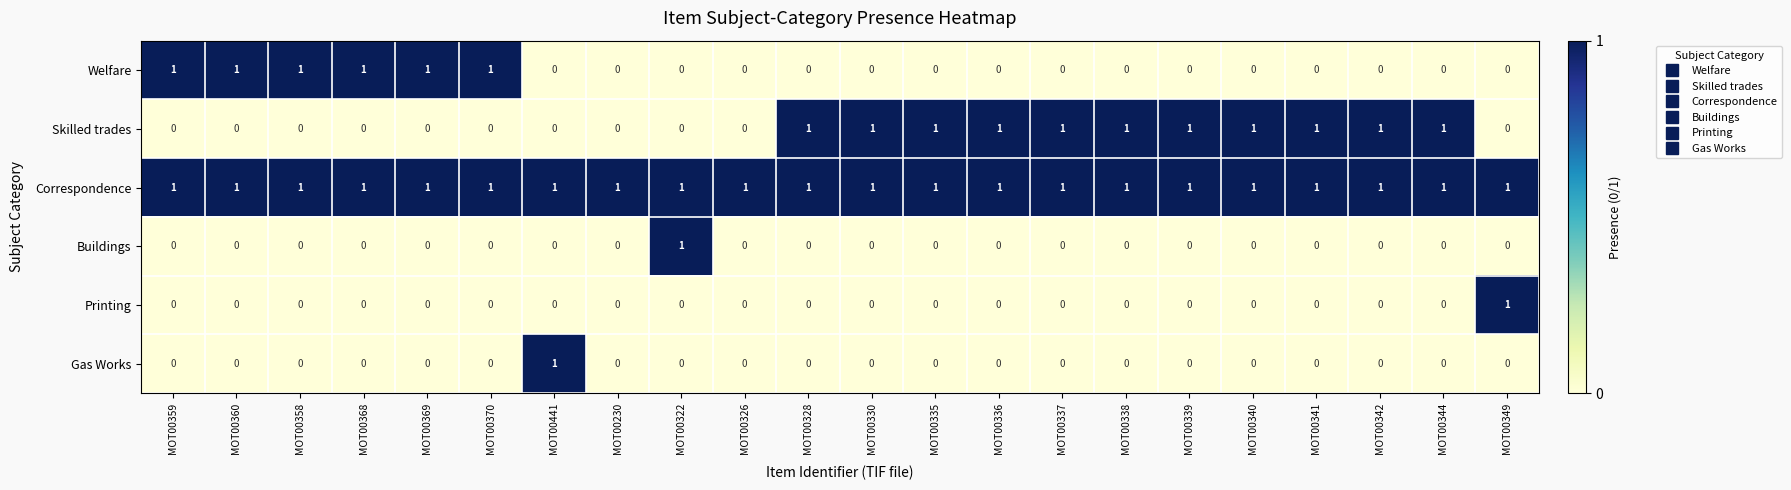

Which series has the largest total across all categories?

Correspondence